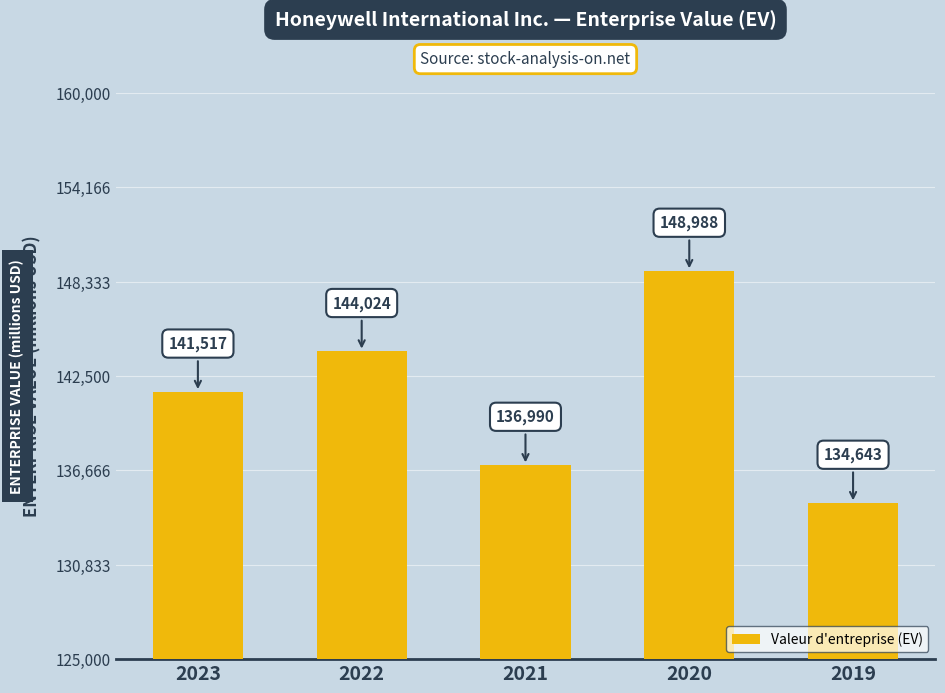

Count the number of data series in this chart.

1